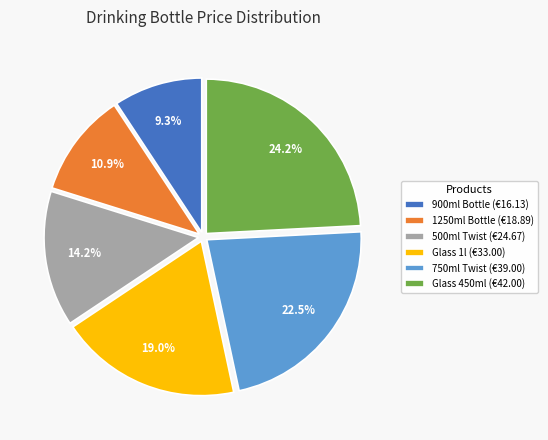

Count the number of slices in the pie.

6